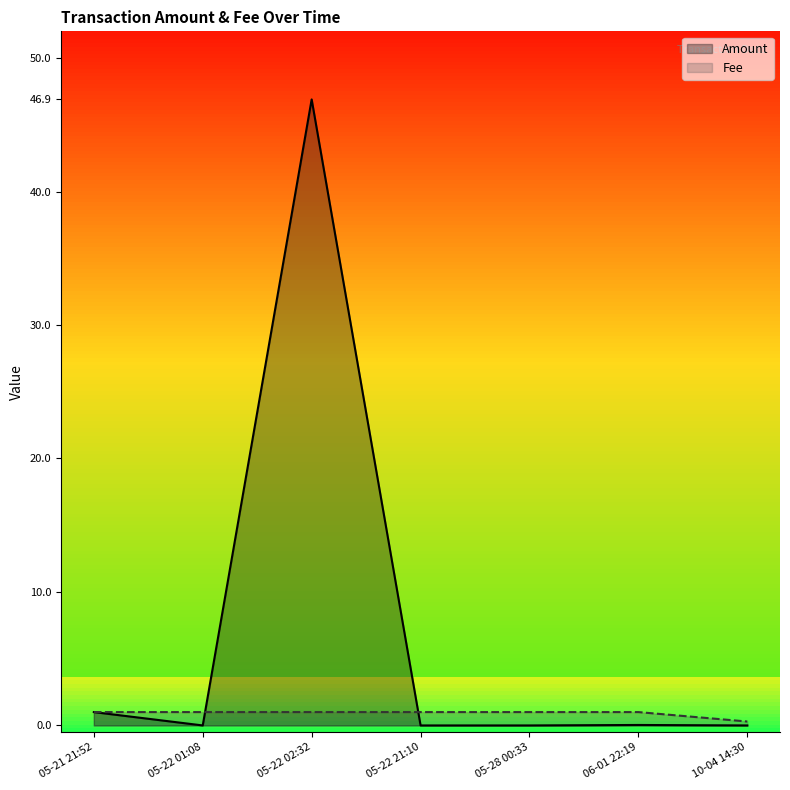

Reading left to right, list all the values displayed in this chart.

Amount: 1.0	0.0	46.9	0.0	0.0	0.0	0.0
Fee: 1.0	1.0	1.0	1.0	1.0	1.0	0.3